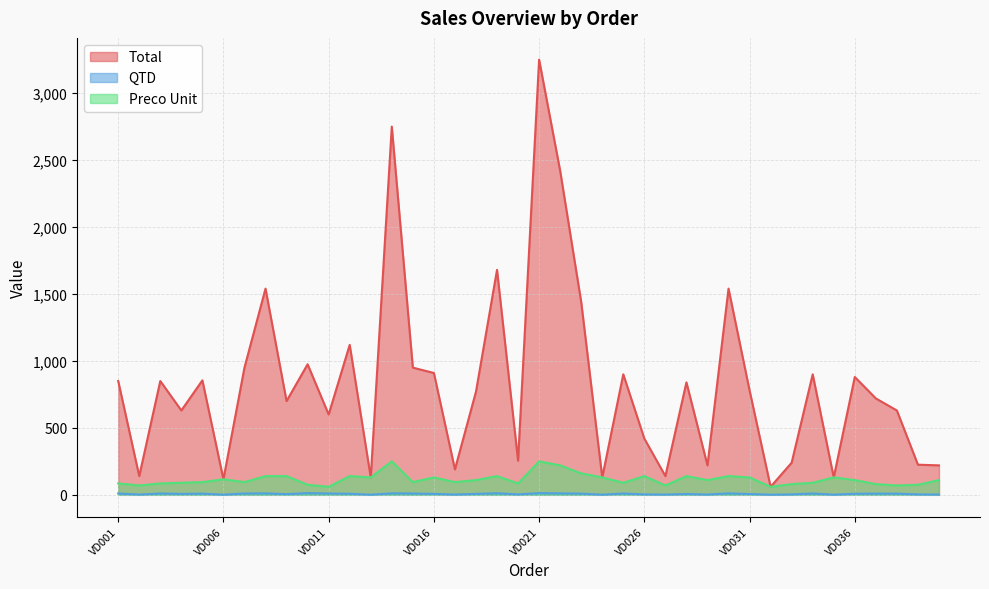

Reading left to right, transcribe all the data shown in this chart.

Total: 850	140	850	630	855	116	950	1540	700	975	600	1120	130	2750	950	910	190	770	1680	255	3250	2420	1440	130	900	420	140	840	220	1540	780	60	240	900	130	880	720	630	225	220
QTD: 10	2	10	7	9	1	10	11	5	13	10	8	1	11	10	7	2	7	12	3	13	11	9	1	10	3	2	6	2	11	6	1	3	10	1	8	9	9	3	2
Preco Unit: 85	70	85	90	95	116	95	140	140	75	60	140	130	250	95	130	95	110	140	85	250	220	160	130	90	140	70	140	110	140	130	60	80	90	130	110	80	70	75	110